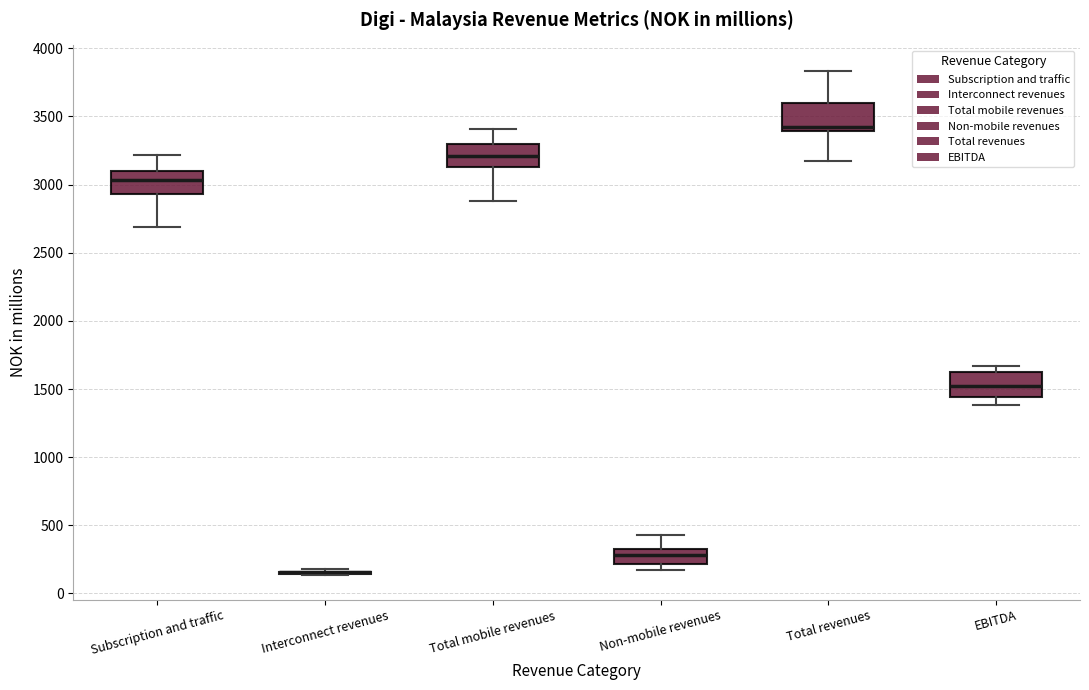

Reading left to right, transcribe this box plot: for each box, give where its median line is, the range the box spans, and where its two whiskers end, as read against the y-axis. The values are not printed on the chart, so give them approximately, as read against the axis.

Subscription and traffic: median 3050, box 2950 to 3100, whiskers 2700 to 3200
Interconnect revenues: box collapsed to a line at 150, whiskers 150 to 200
Total mobile revenues: median 3200, box 3150 to 3300, whiskers 2900 to 3400
Non-mobile revenues: median 300 (inside the box), box 200 to 300, whiskers 150 to 450
Total revenues: median 3400 (just above the box's lower edge), box 3400 to 3600, whiskers 3150 to 3850
EBITDA: median 1500, box 1450 to 1600, whiskers 1400 to 1650